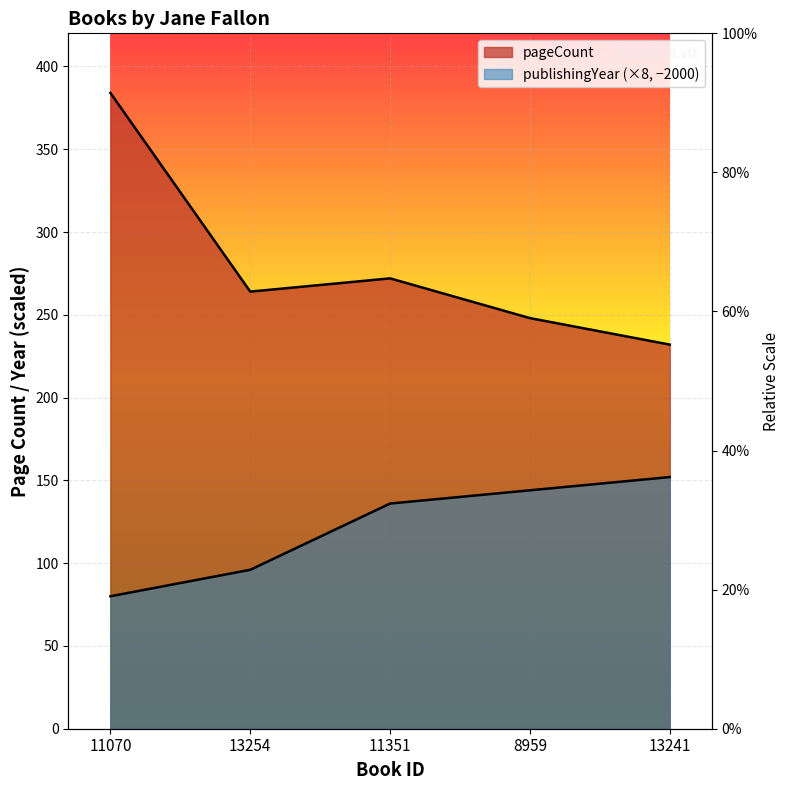

Reading right to left, what are all the values shown in this chart?

pageCount: 232	248	272	264	384
publishingYear: 152	144	136	96	80